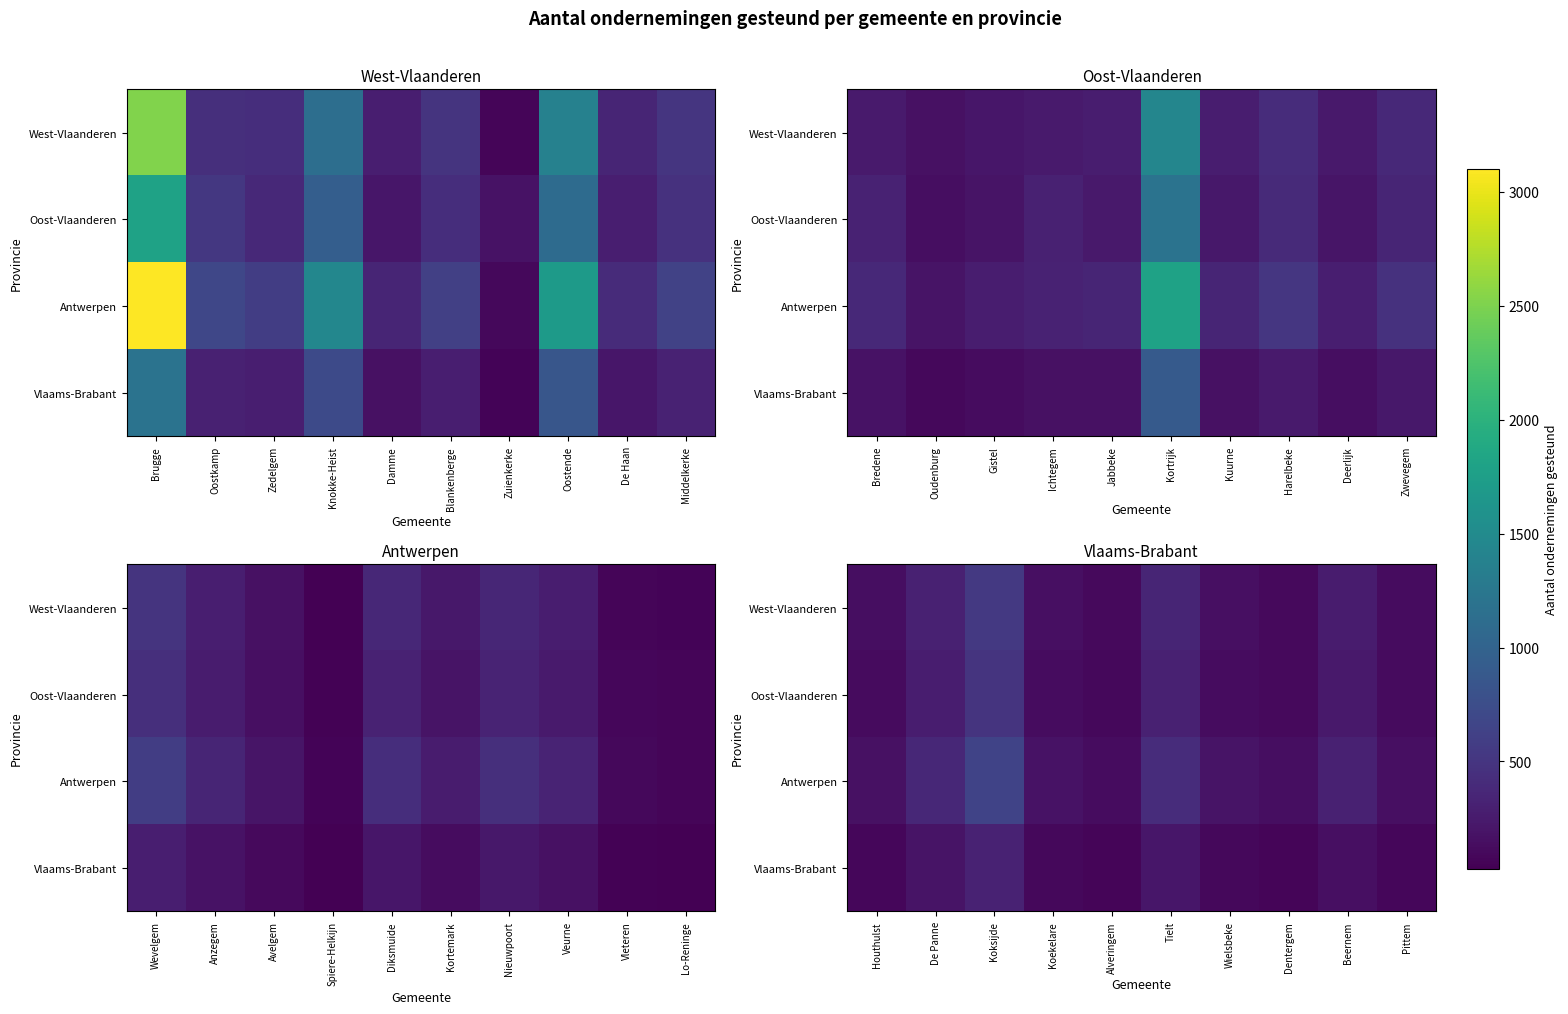

At which label is Vlaams-Brabant closest to 192?

De Panne